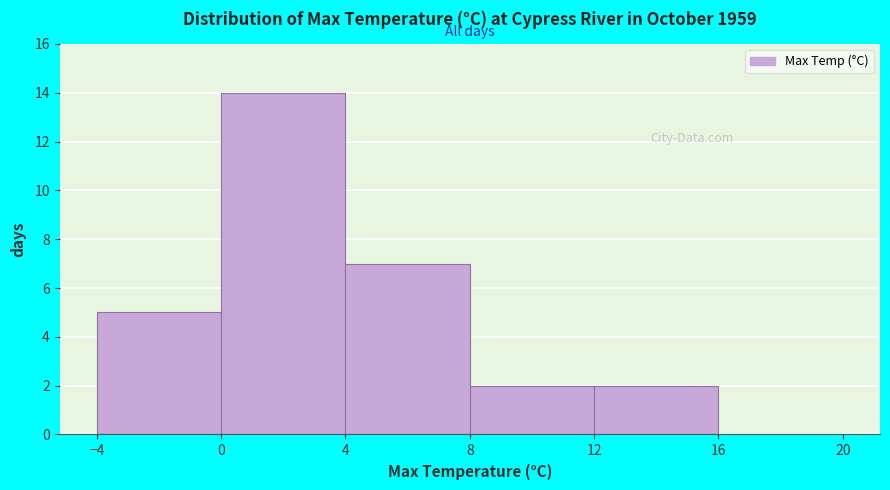

Reading left to right, list every bar in this chart as the range it spans on the x-axis followed by its height. The values are not printed on the chart, so give them approximately, as read against the axis.

-4 to 0: 5
0 to 4: 14
4 to 8: 7
8 to 12: 2
12 to 16: 2
16 to 20: 0